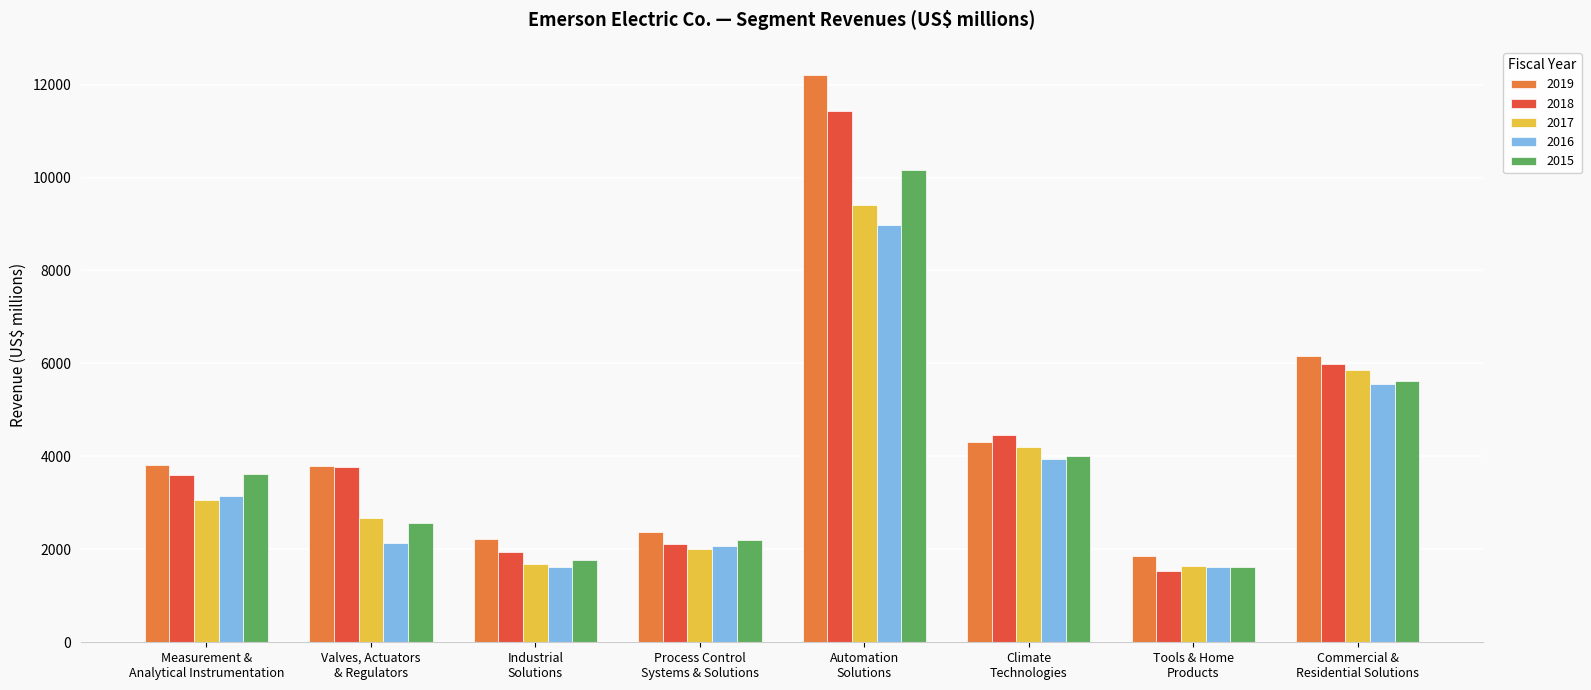

What is the label of the 6th bar from the left?

Climate
Technologies